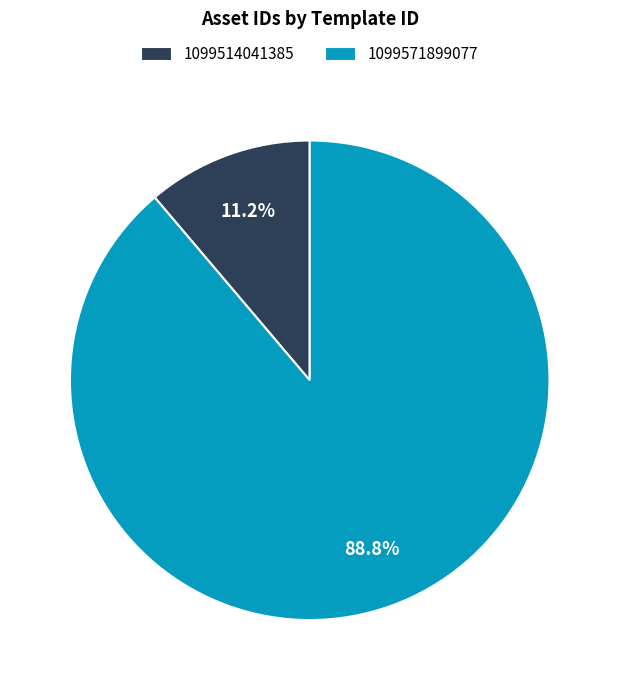

What percentage is NOT represented by 1099514041385?

88.8%